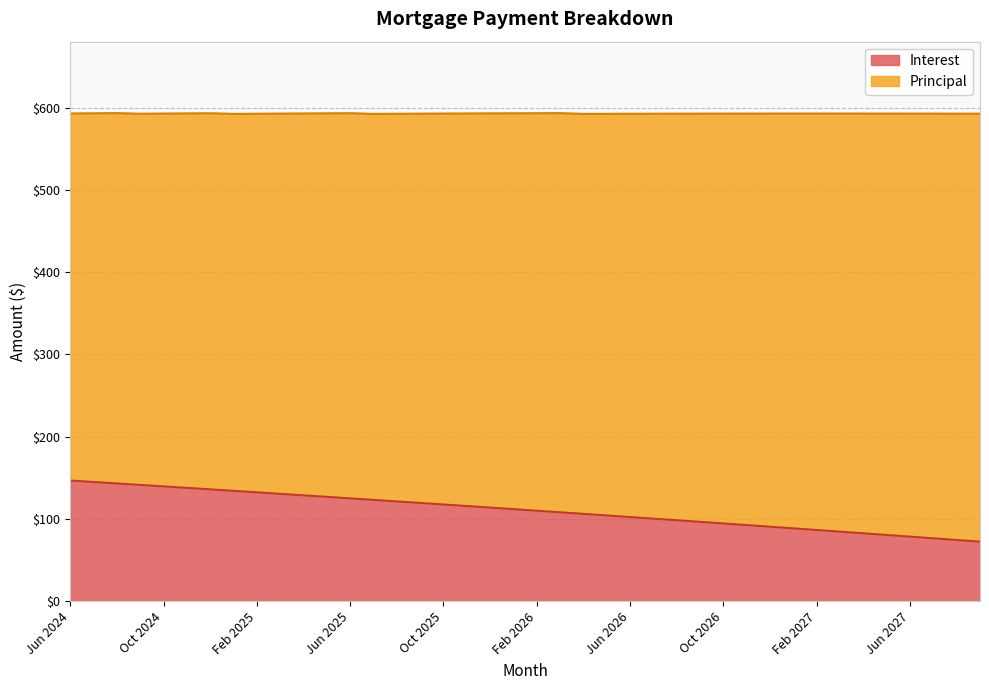

The chart shows a value of 98.5 at Aug 2026. True or false?

True